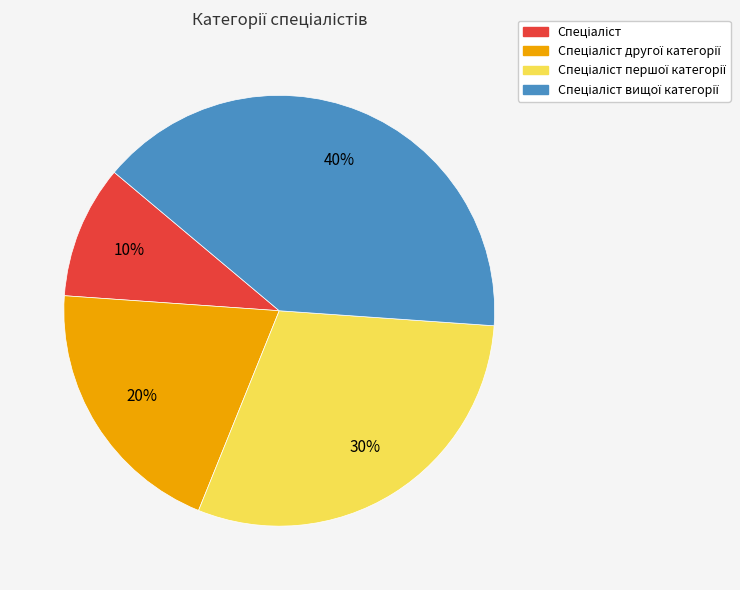

To the nearest percent, what is the difference between the largest and smallest slice percentages?

30%